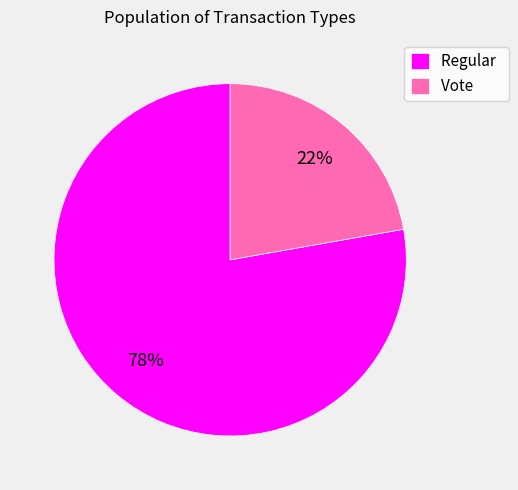

Which slice represents more than half of the pie?

Regular